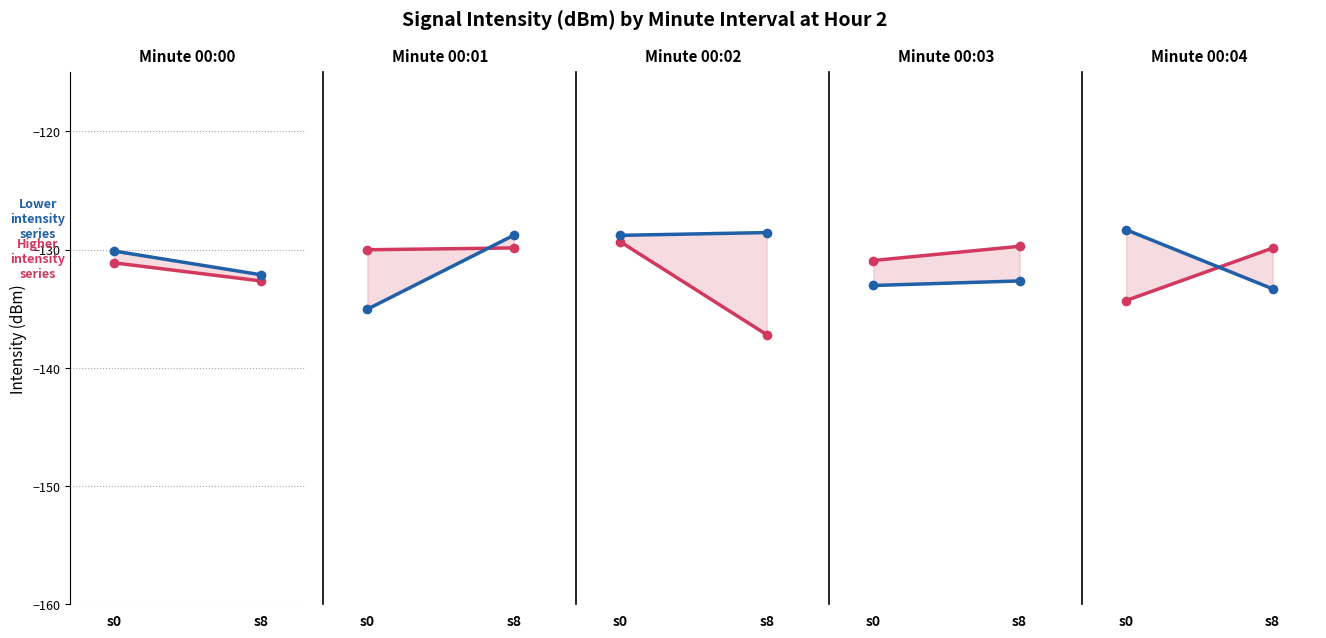

At how many categories does at least one series exceed -131?

2